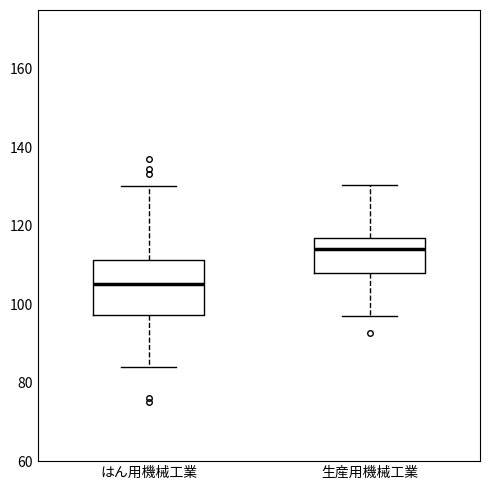

Which box's median line is the highest?

生産用機械工業